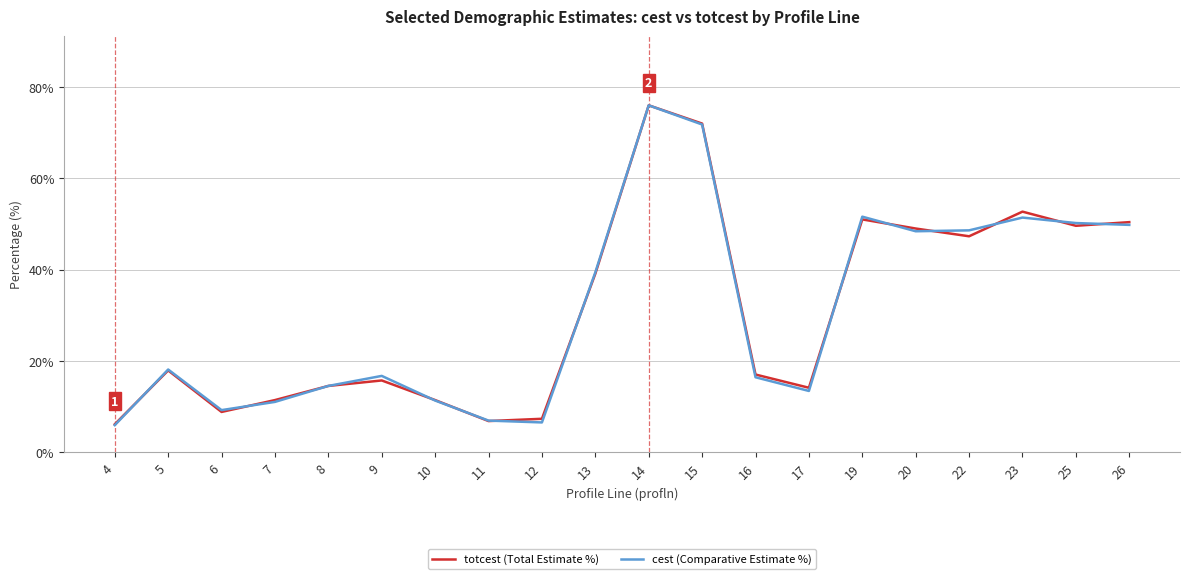

What is the difference between the cest (Comparative Estimate %) values at 26 and 9?

33.1